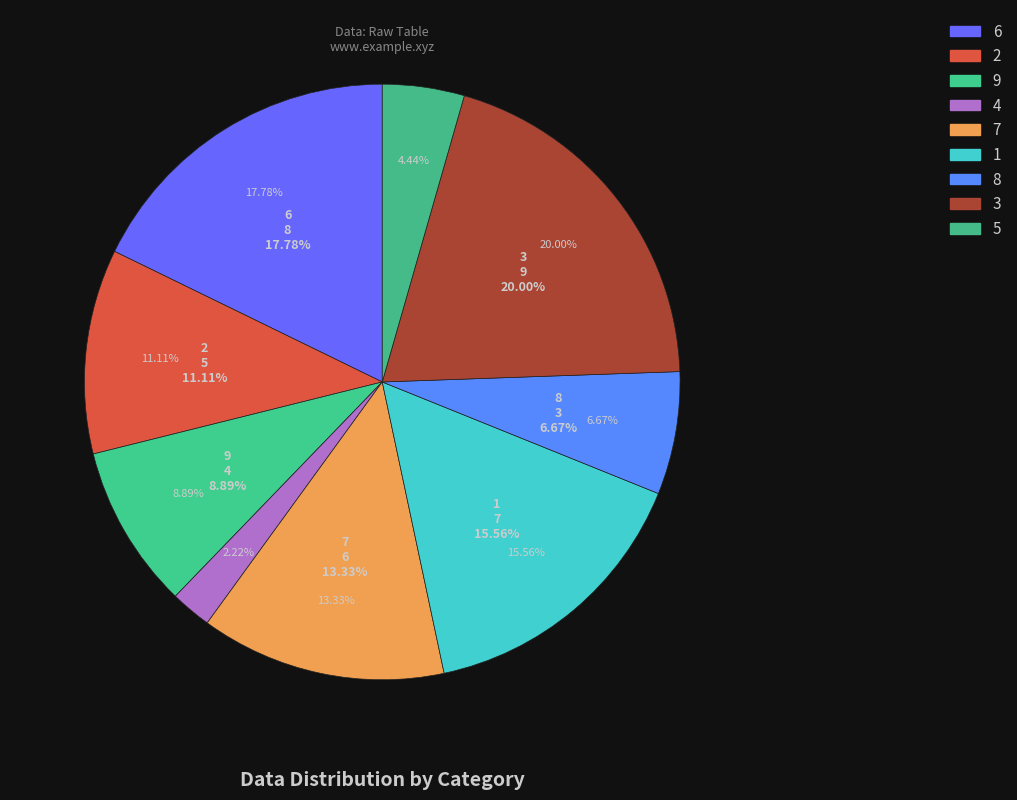

Count the number of slices in the pie.

9